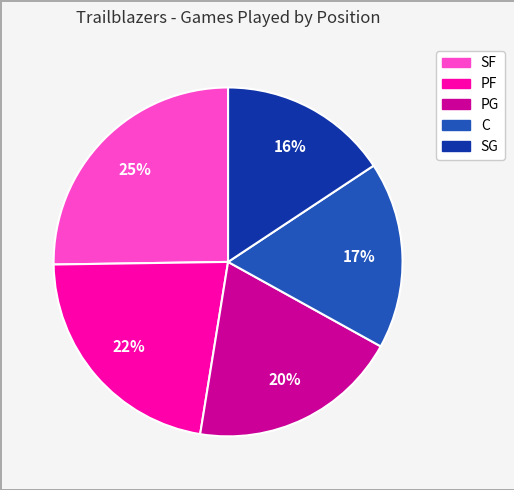

To the nearest percent, what is the average slice percentage?

20%